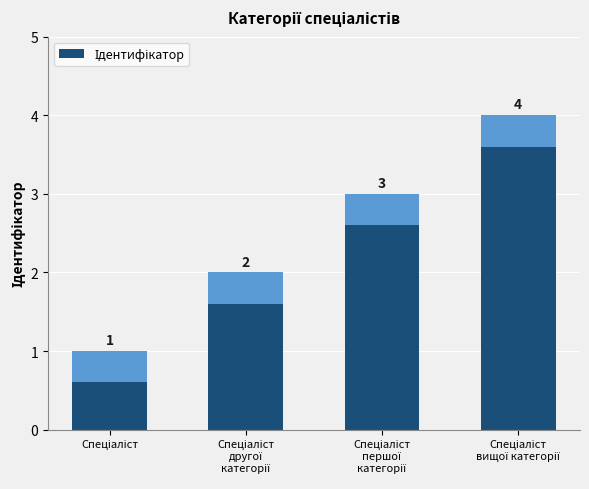

What is the value of the 1st bar from the left?

0.6